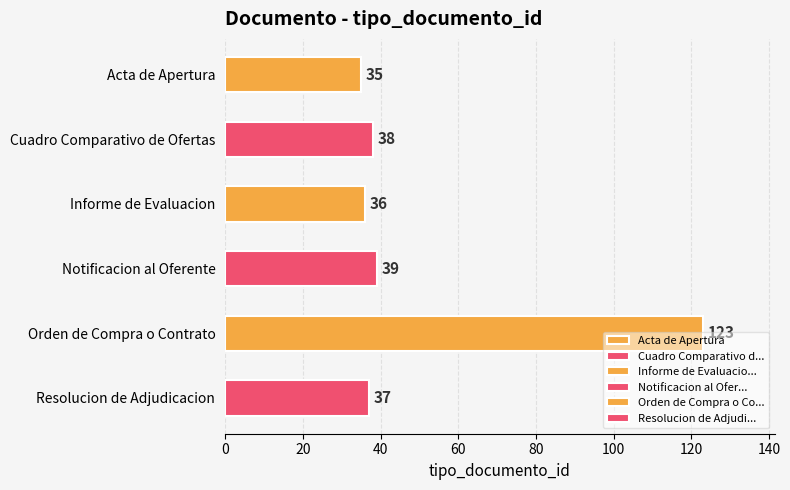

Does the chart contain any negative values?

No